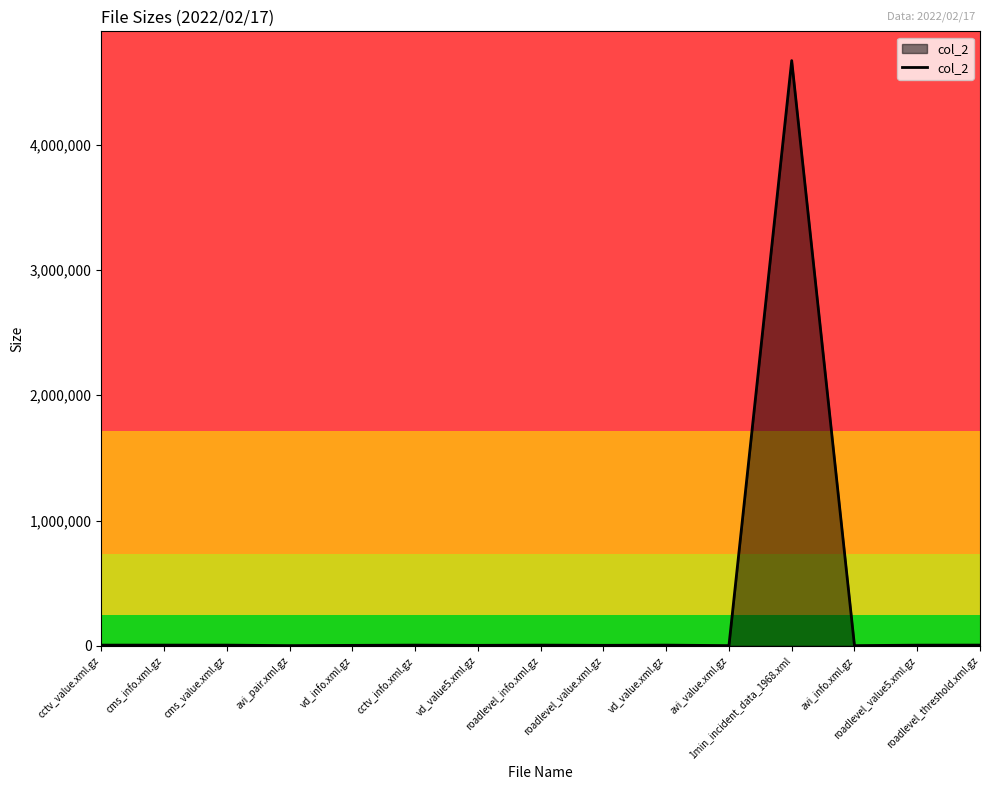

Is it true that the value at avi_info.xml.gz is 1455?

True